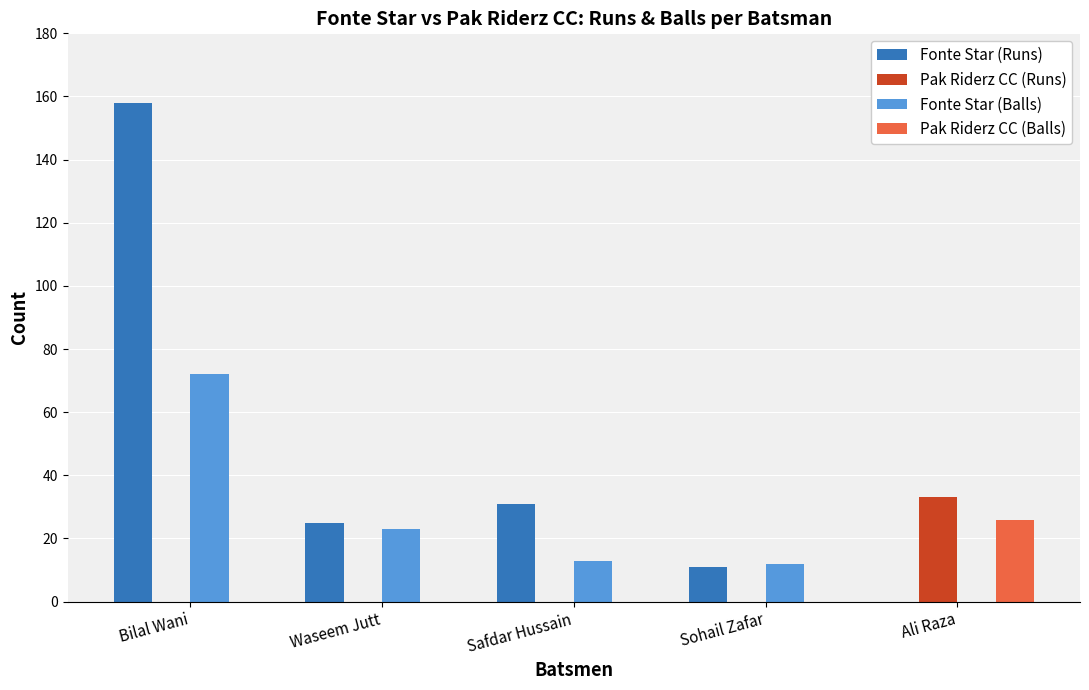

What is the sum of the Fonte Star (Runs) values at Safdar Hussain and Waseem Jutt?

56